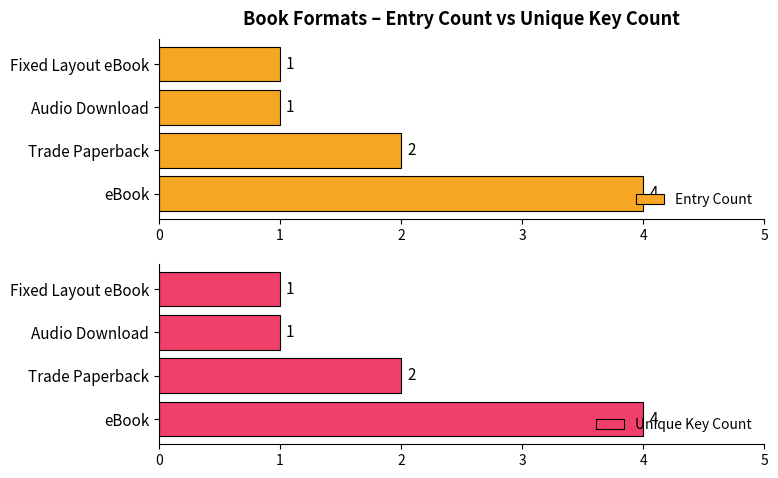

How many bars are there in total?

8